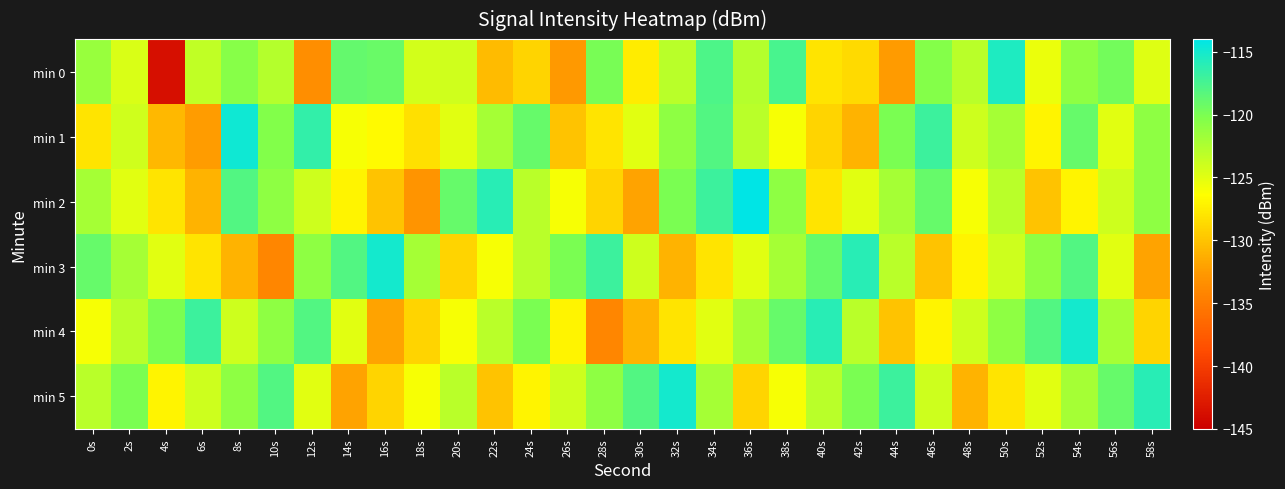

Reading left to right, list all the values displayed in this chart.

min 0: 0s=-121.5	2s=-124.6	4s=-143.7	6s=-123.3	8s=-120.6	10s=-122.8	12s=-133.4	14s=-118.9	16s=-119.2	18s=-124.3	20s=-124.1	22s=-130.6	24s=-129.0	26s=-132.5	28s=-119.8	30s=-127.5	32s=-123.0	34s=-117.8	36s=-122.8	38s=-117.6	40s=-128.0	42s=-128.6	44s=-132.5	46s=-120.4	48s=-123.0	50s=-115.5	52s=-125.4	54s=-120.9	56s=-119.7	58s=-124.8
min 1: 0s=-128.0	2s=-124.1	4s=-130.7	6s=-132.3	8s=-114.7	10s=-120.3	12s=-116.5	14s=-126.0	16s=-126.6	18s=-128.2	20s=-125.0	22s=-122.0	24s=-119.0	26s=-130.0	28s=-128.0	30s=-125.0	32s=-121.0	34s=-118.0	36s=-123.0	38s=-126.0	40s=-129.0	42s=-131.0	44s=-120.0	46s=-117.0	48s=-124.0	50s=-122.0	52s=-127.0	54s=-119.0	56s=-125.0	58s=-121.0
min 2: 0s=-122.0	2s=-125.0	4s=-128.0	6s=-131.0	8s=-118.0	10s=-121.0	12s=-124.0	14s=-127.0	16s=-130.0	18s=-133.0	20s=-119.0	22s=-116.0	24s=-123.0	26s=-126.0	28s=-129.0	30s=-132.0	32s=-120.0	34s=-117.0	36s=-114.0	38s=-121.0	40s=-128.0	42s=-125.0	44s=-122.0	46s=-119.0	48s=-126.0	50s=-123.0	52s=-130.0	54s=-127.0	56s=-124.0	58s=-121.0
min 3: 0s=-119.0	2s=-122.0	4s=-125.0	6s=-128.0	8s=-131.0	10s=-134.0	12s=-121.0	14s=-118.0	16s=-115.0	18s=-122.0	20s=-129.0	22s=-126.0	24s=-123.0	26s=-120.0	28s=-117.0	30s=-124.0	32s=-131.0	34s=-128.0	36s=-125.0	38s=-122.0	40s=-119.0	42s=-116.0	44s=-123.0	46s=-130.0	48s=-127.0	50s=-124.0	52s=-121.0	54s=-118.0	56s=-125.0	58s=-132.0
min 4: 0s=-126.0	2s=-123.0	4s=-120.0	6s=-117.0	8s=-124.0	10s=-121.0	12s=-118.0	14s=-125.0	16s=-132.0	18s=-129.0	20s=-126.0	22s=-123.0	24s=-120.0	26s=-127.0	28s=-134.0	30s=-131.0	32s=-128.0	34s=-125.0	36s=-122.0	38s=-119.0	40s=-116.0	42s=-123.0	44s=-130.0	46s=-127.0	48s=-124.0	50s=-121.0	52s=-118.0	54s=-115.0	56s=-122.0	58s=-129.0
min 5: 0s=-123.0	2s=-120.0	4s=-127.0	6s=-124.0	8s=-121.0	10s=-118.0	12s=-125.0	14s=-132.0	16s=-129.0	18s=-126.0	20s=-123.0	22s=-130.0	24s=-127.0	26s=-124.0	28s=-121.0	30s=-118.0	32s=-115.0	34s=-122.0	36s=-129.0	38s=-126.0	40s=-123.0	42s=-120.0	44s=-117.0	46s=-124.0	48s=-131.0	50s=-128.0	52s=-125.0	54s=-122.0	56s=-119.0	58s=-116.0